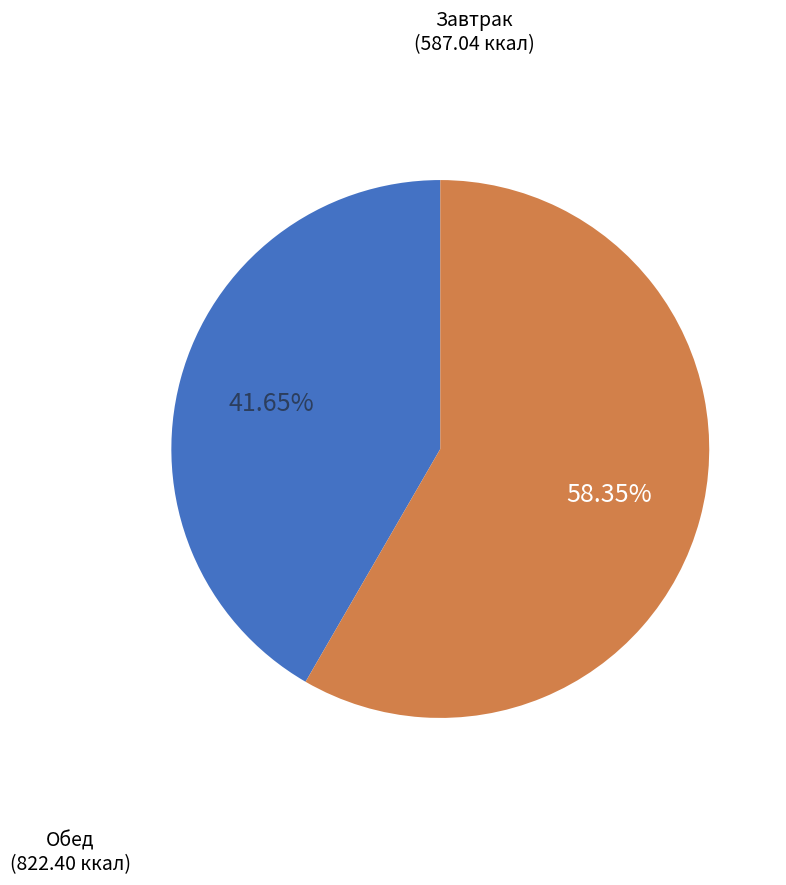

To the nearest percent, what is the difference between the largest and smallest slice percentages?

17%